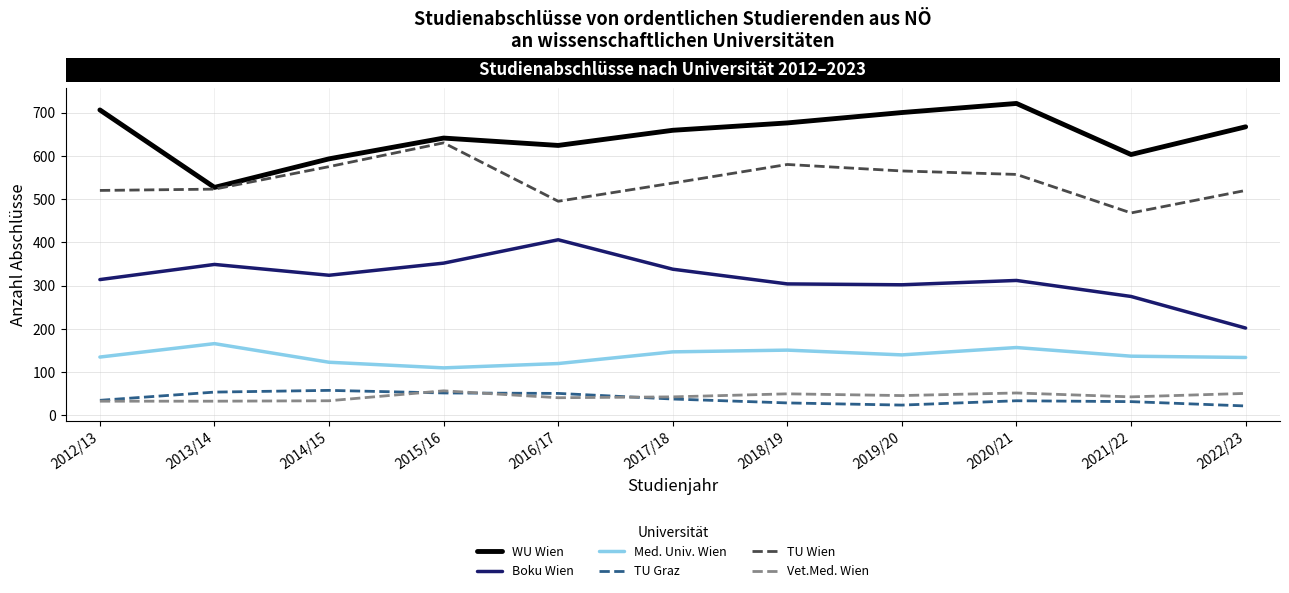

Rank the series at 2016/17 from highest to lowest value.

WU Wien, TU Wien, Boku Wien, Med. Univ. Wien, TU Graz, Vet.Med. Wien